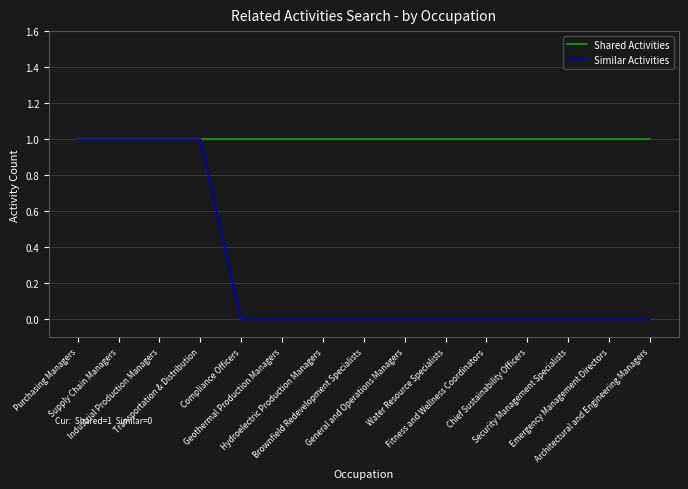

Reading left to right, what are all the values shown in this chart?

Shared Activities: 1	1	1	1	1	1	1	1	1	1	1	1	1	1	1
Similar Activities: 1	1	1	1	0	0	0	0	0	0	0	0	0	0	0